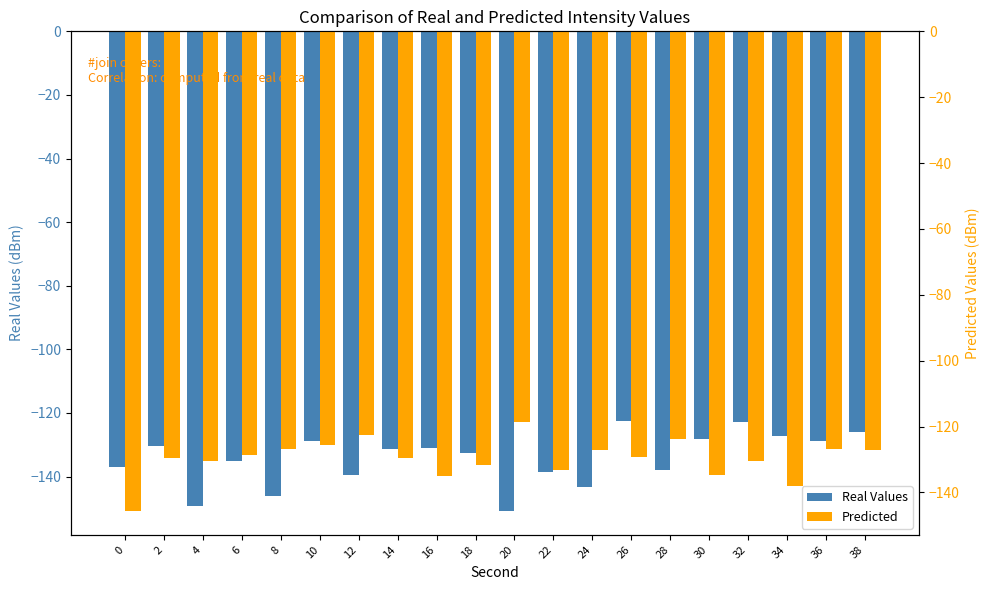

Rank the series by their maximum value, from lowest to highest.

Real Values, Predicted